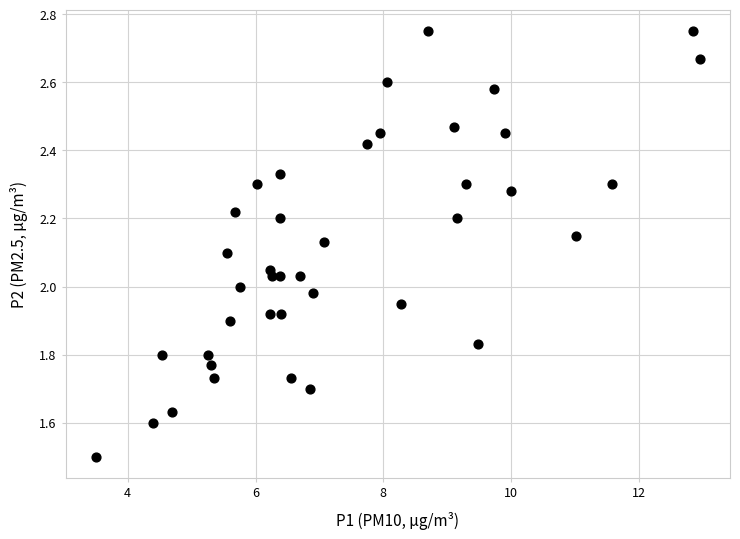

What is the range of X values (max minus min)?

9.4